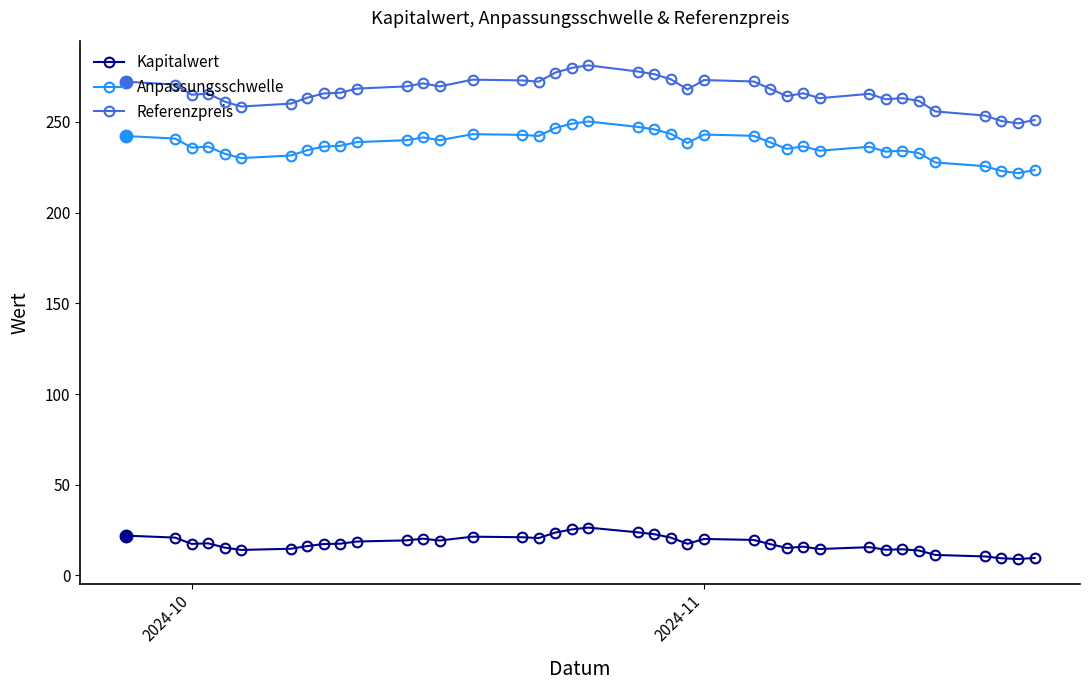

True or false: Referenzpreis has more than 0 interior local peaks.

True